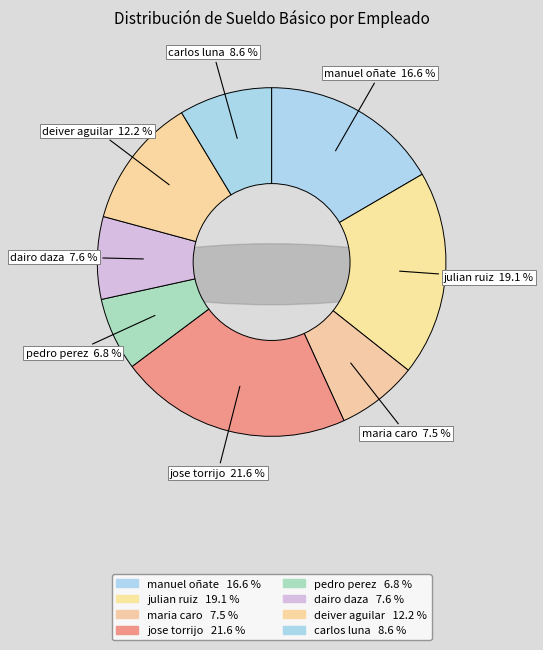

Does any single category account for the majority?

No